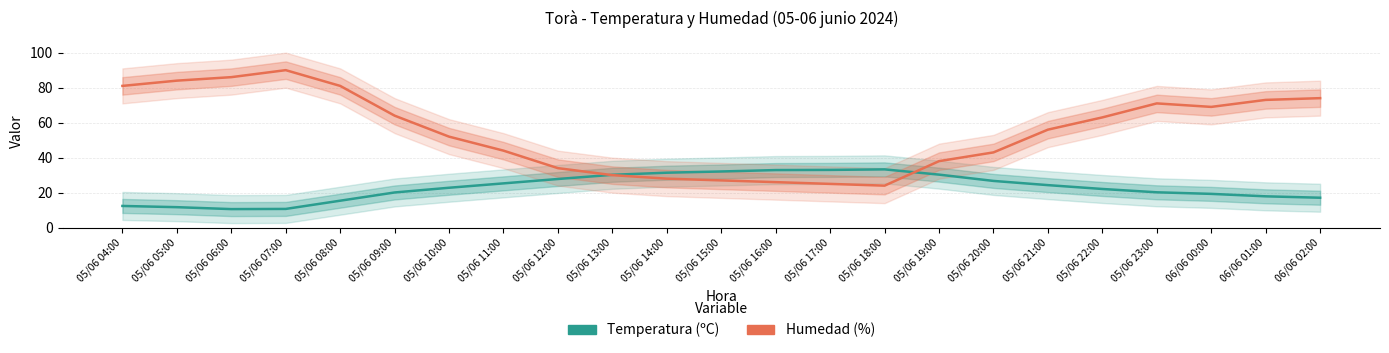

Between 05/06 07:00 and 05/06 04:00, which is larger?

05/06 04:00